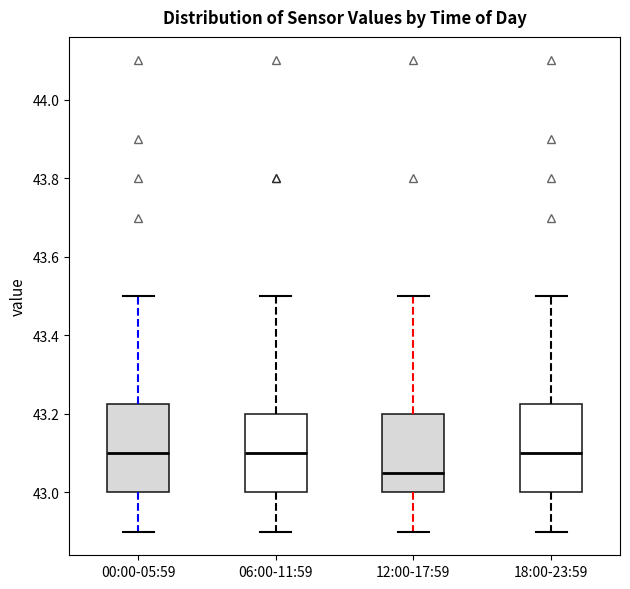

Which box has the lowest median line?

12:00-17:59